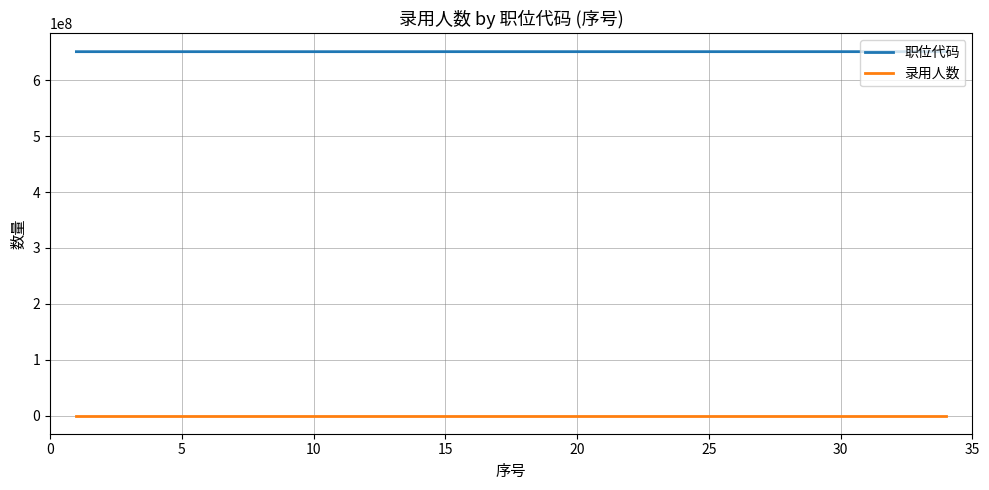

True or false: 录用人数 and 职位代码 intersect in this chart.

False